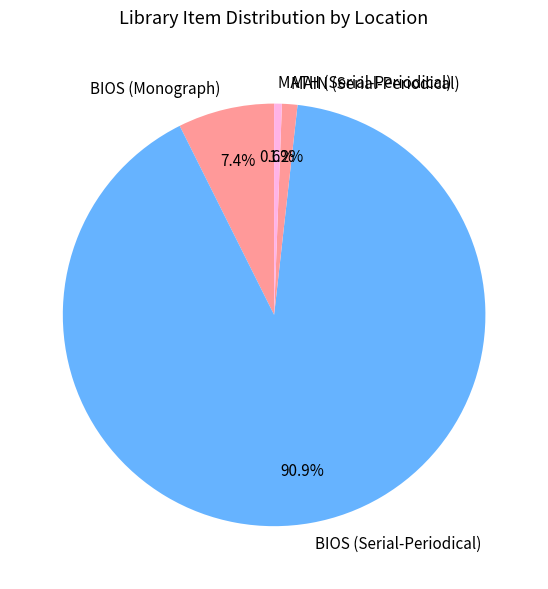

How much of the chart is everything except BIOS (Monograph)?

92.6%